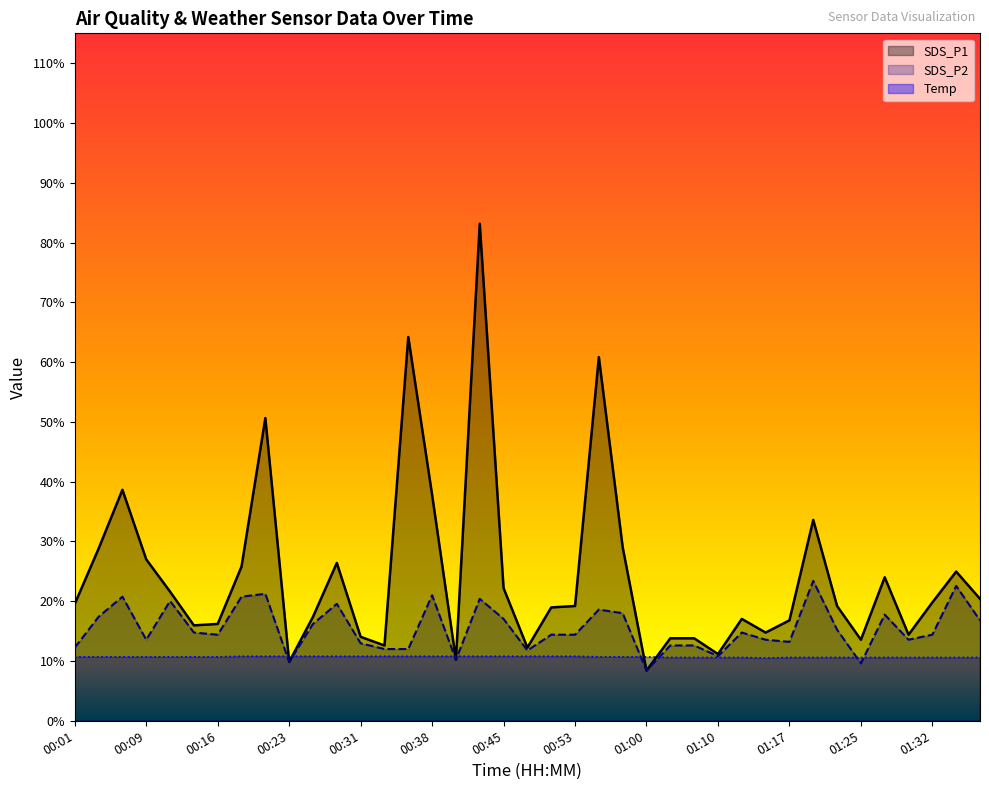

What is the total value across all series at 01:17?

40.6